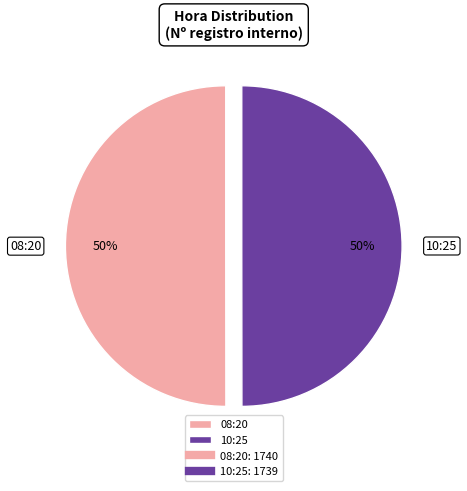

To the nearest percent, what is the combined percentage of 10:25 and 08:20?

100%